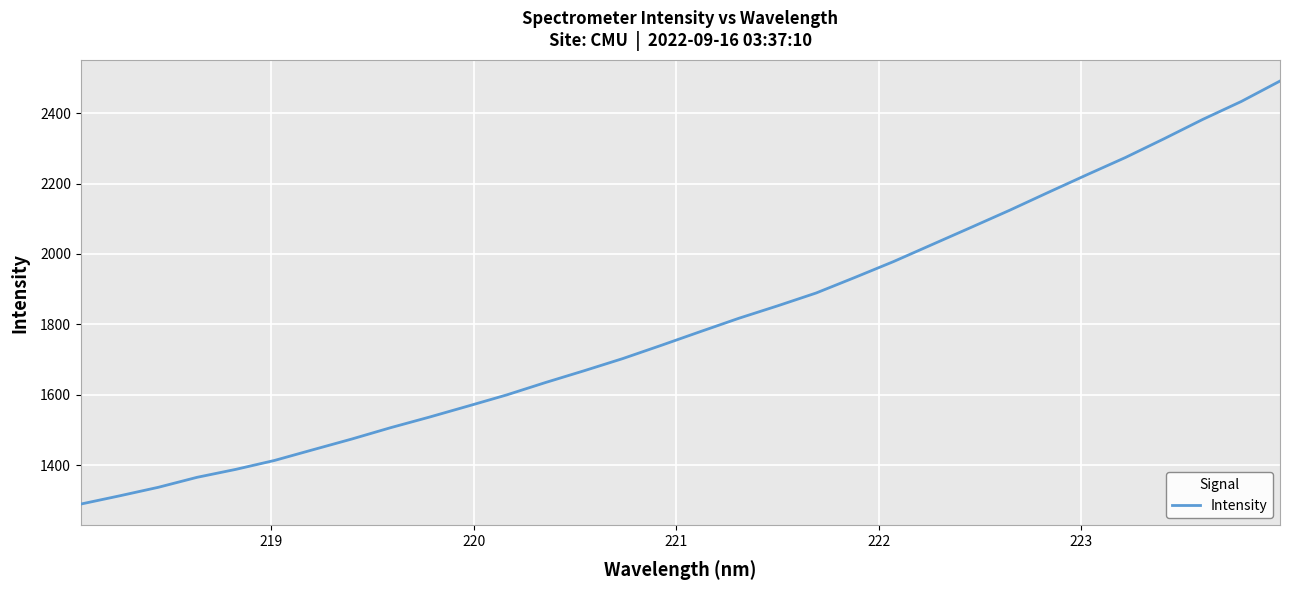

What is the difference between the maximum and minimum values?

1202.2